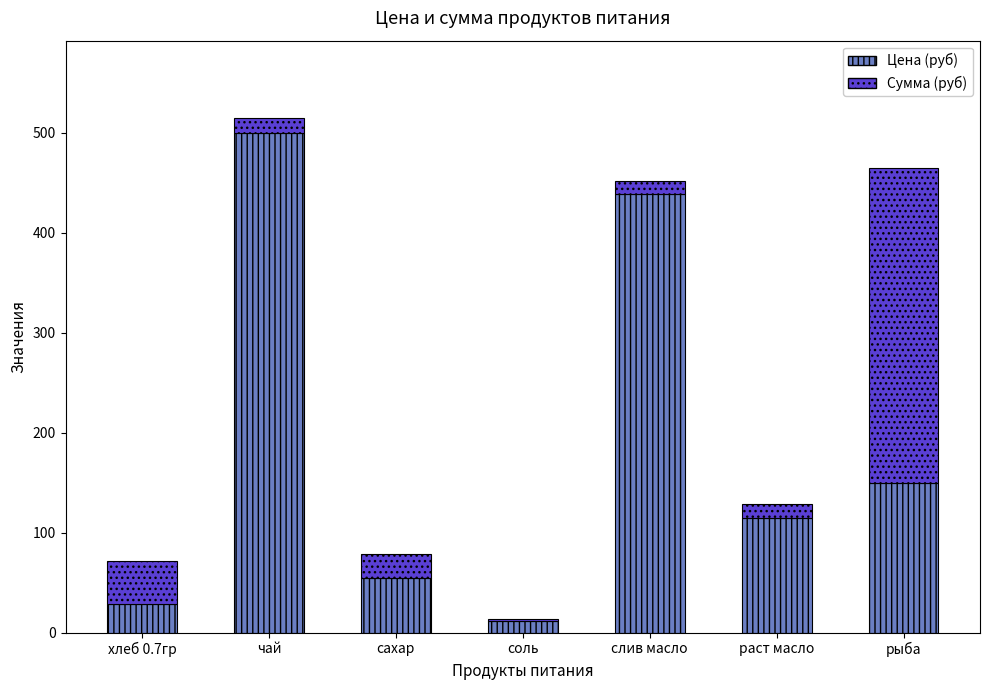

The value of Цена (руб) at раст масло is 115.0. True or false?

True